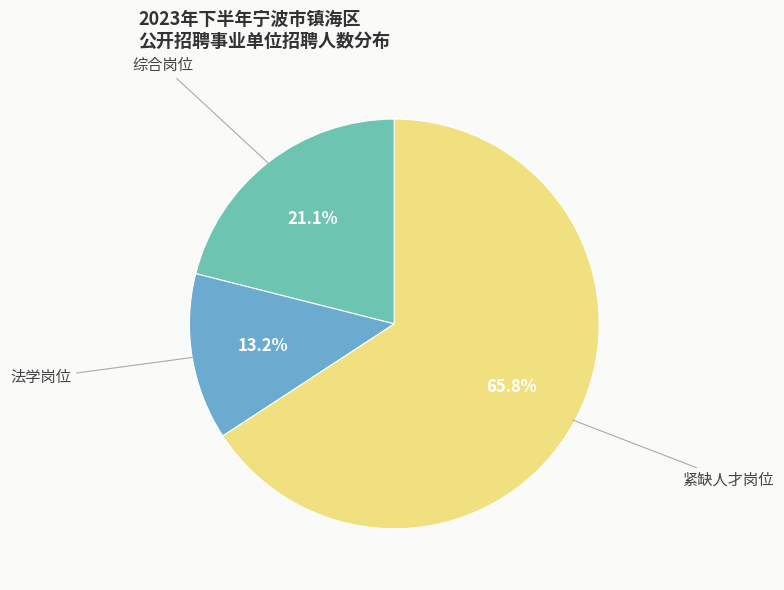

How many segments does this pie chart have?

3